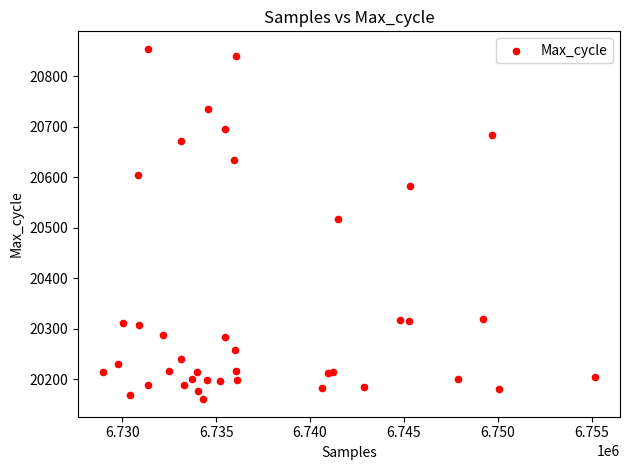

What Y value in the scatter plot is closest to 20507?

20518